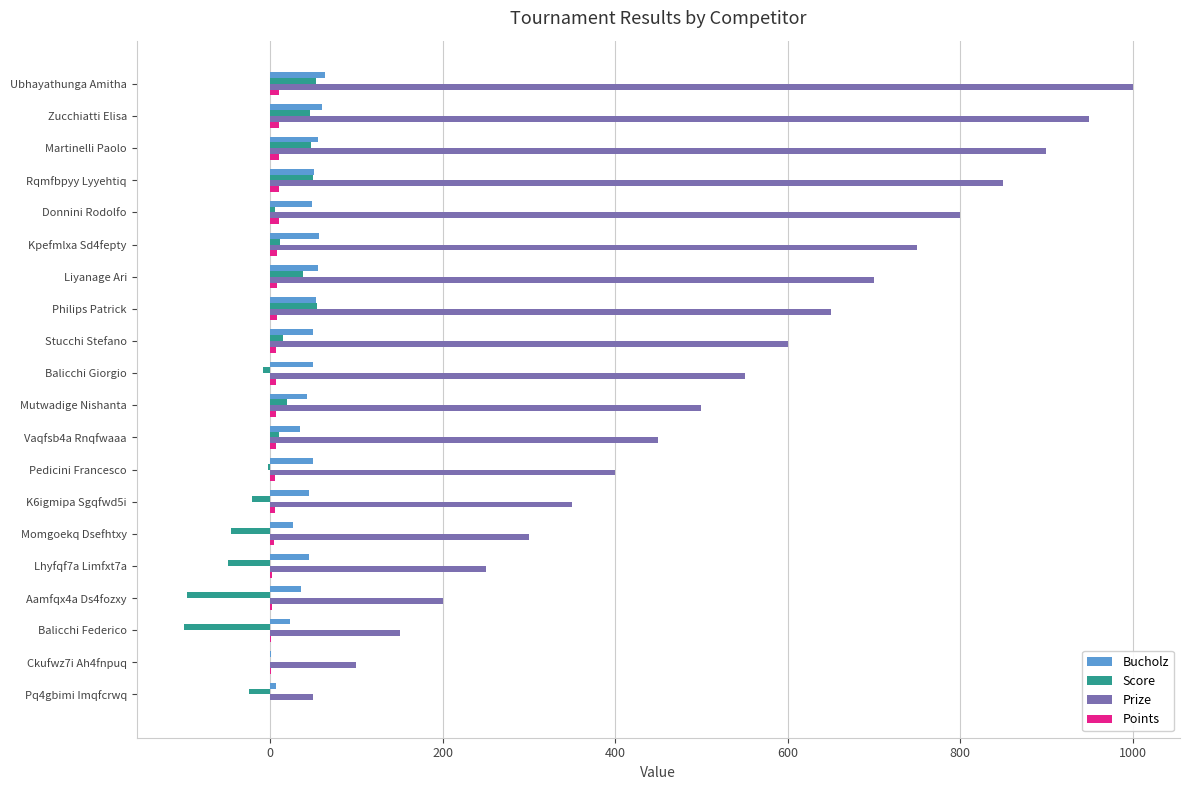

Which series changed the most between K6igmipa Sgqfwd5i and Aamfqx4a Ds4fozxy?

Prize